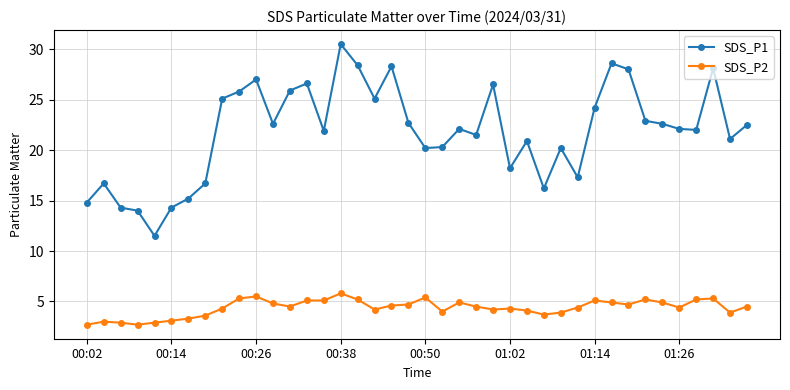

List the series in order of their peak value, lowest first.

SDS_P2, SDS_P1